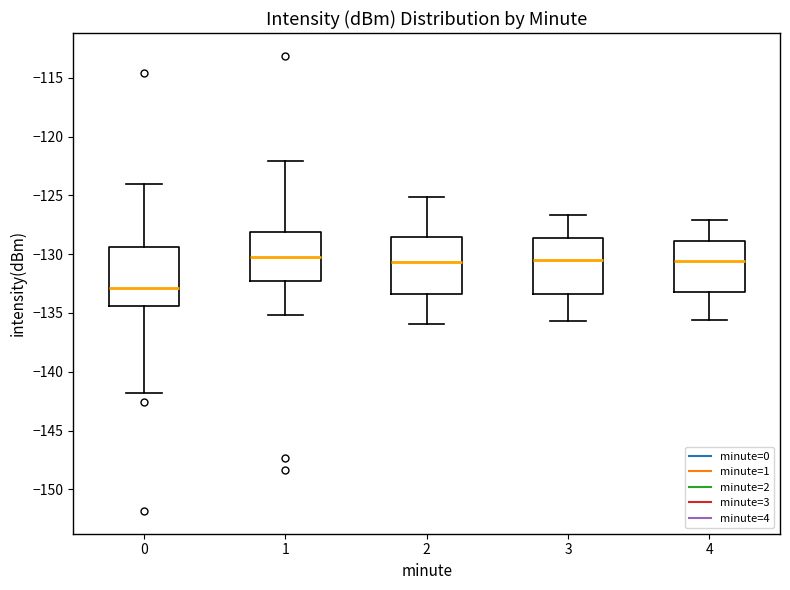

Reading left to right, transcribe this box plot: for each box, give where its median line is, the range the box spans, and where its two whiskers end, as read against the y-axis. The values are not printed on the chart, so give them approximately, as read against the axis.

0: median -133.0, box -134.5 to -129.5, whiskers -142.0 to -124.0
1: median -130.0, box -132.5 to -128.0, whiskers -135.0 to -122.0
2: median -130.5, box -133.5 to -128.5, whiskers -136.0 to -125.0
3: median -130.5, box -133.5 to -128.5, whiskers -135.5 to -126.5
4: median -130.5, box -133.0 to -129.0, whiskers -135.5 to -127.0